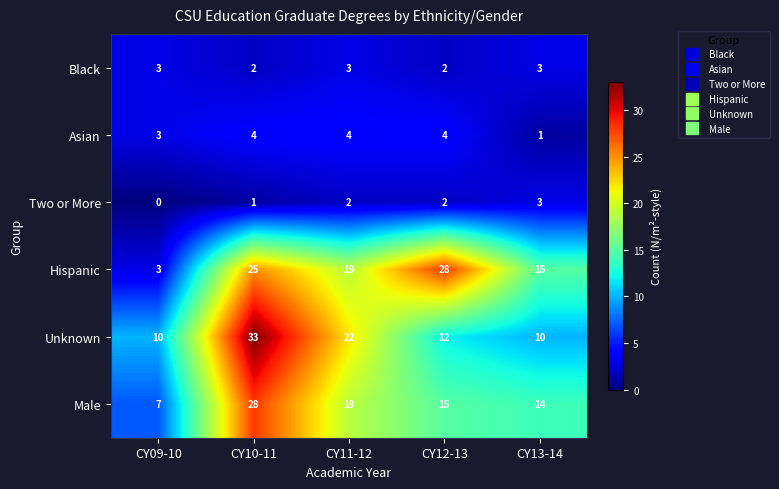

What is the total value across all series at CY11-12?

69